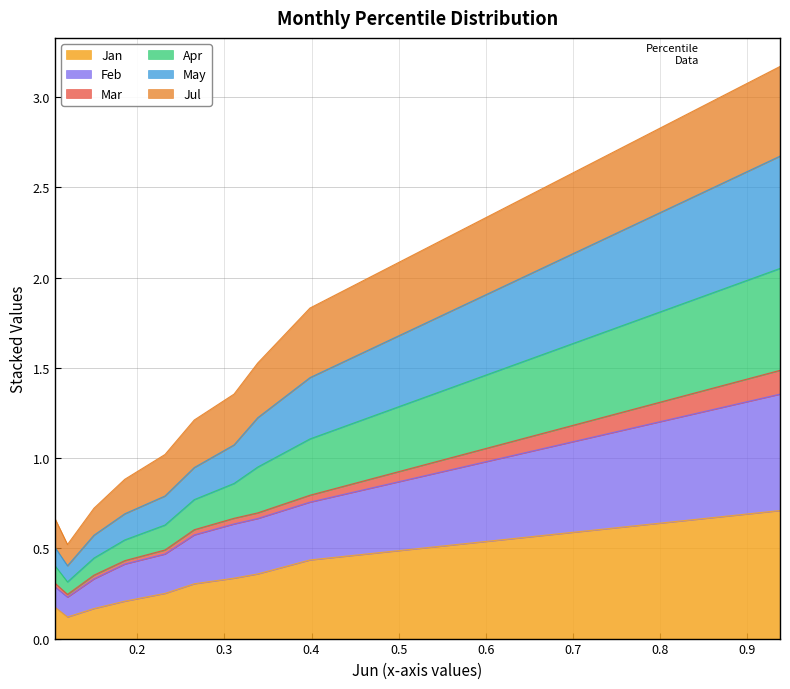

True or false: Apr and Jan intersect in this chart.

False